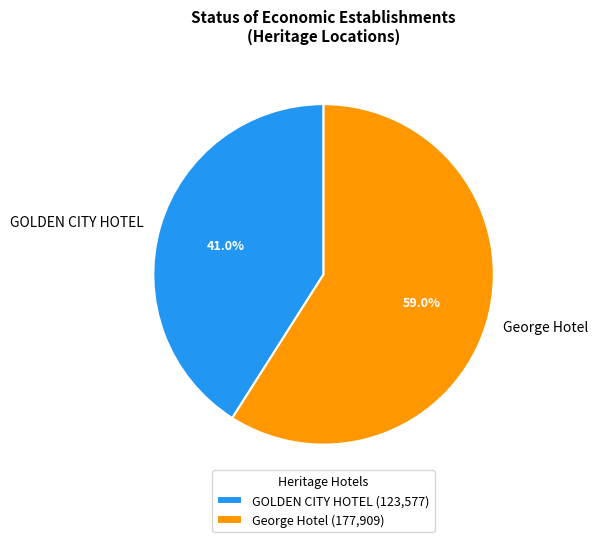

The George Hotel slice represents 53% of the pie. True or false?

False